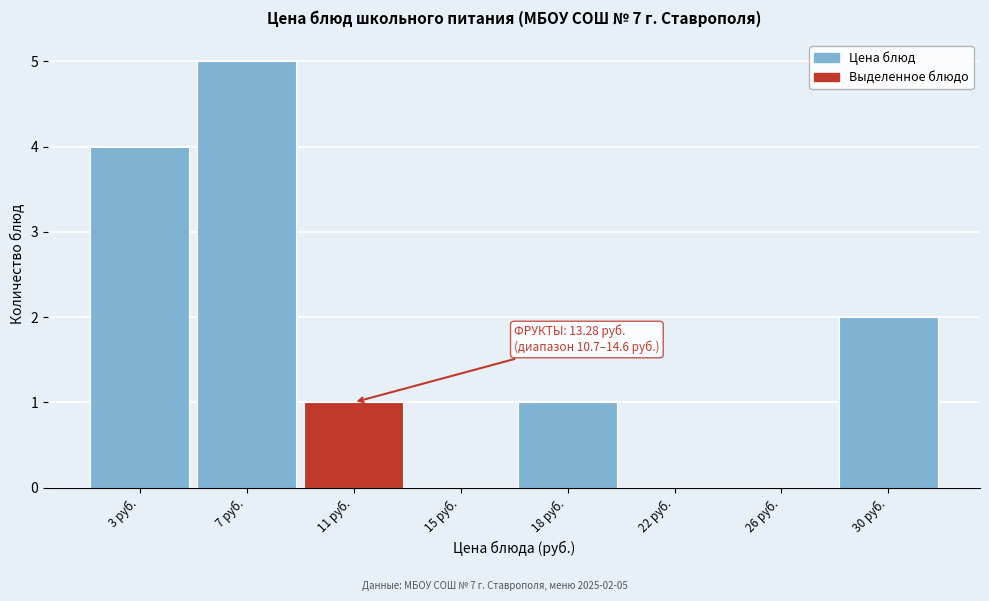

Reading left to right, list all the values displayed in this chart.

3 руб.=4	7 руб.=5	11 руб.=1	15 руб.=0	18 руб.=1	22 руб.=0	26 руб.=0	30 руб.=2